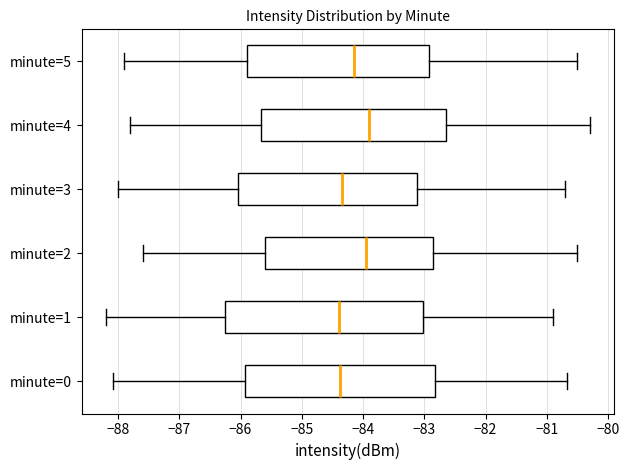

Reading bottom to top, transcribe this box plot: for each box, give where its median line is, the range the box spans, and where its two whiskers end, as read against the x-axis. The values are not printed on the chart, so give them approximately, as read against the axis.

minute=0: median -84.4, box -85.9 to -82.8, whiskers -88.1 to -80.7
minute=1: median -84.4, box -86.2 to -83.0, whiskers -88.2 to -80.9
minute=2: median -83.9, box -85.6 to -82.8, whiskers -87.6 to -80.5
minute=3: median -84.3, box -86.0 to -83.1, whiskers -88.0 to -80.7
minute=4: median -83.9, box -85.7 to -82.6, whiskers -87.8 to -80.3
minute=5: median -84.1, box -85.9 to -82.9, whiskers -87.9 to -80.5